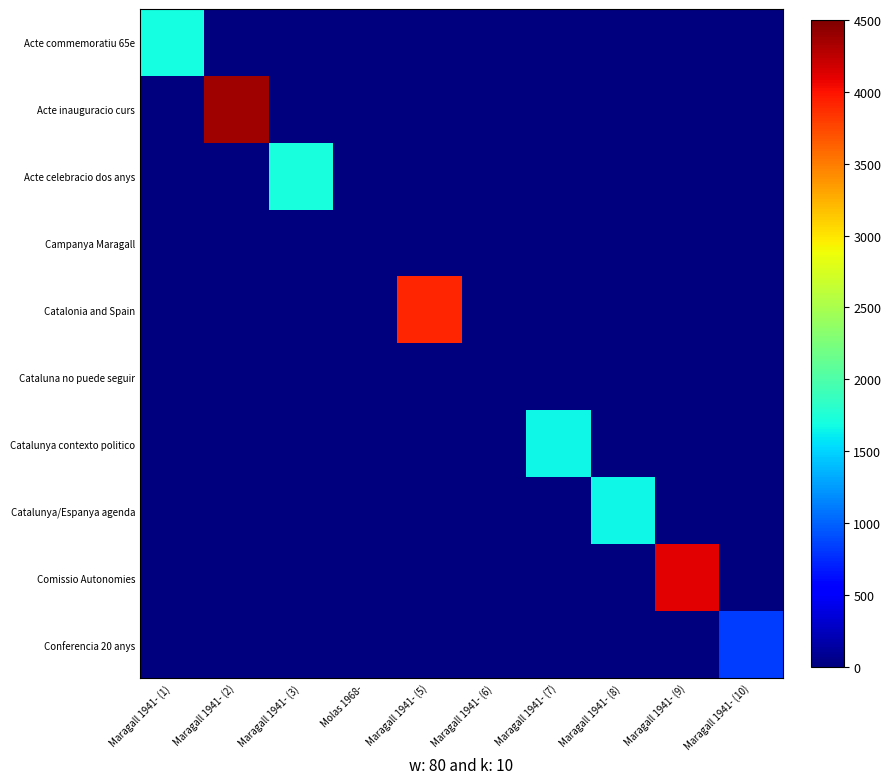

Reading left to right, transcribe all the data shown in this chart.

Acte commemoratiu 65e: Maragall 1941- (1)=1701	Maragall 1941- (2)=0	Maragall 1941- (3)=0	Molas 1968-=0	Maragall 1941- (5)=0	Maragall 1941- (6)=0	Maragall 1941- (7)=0	Maragall 1941- (8)=0	Maragall 1941- (9)=0	Maragall 1941- (10)=0
Acte inauguracio curs: Maragall 1941- (1)=0	Maragall 1941- (2)=4362	Maragall 1941- (3)=0	Molas 1968-=0	Maragall 1941- (5)=0	Maragall 1941- (6)=0	Maragall 1941- (7)=0	Maragall 1941- (8)=0	Maragall 1941- (9)=0	Maragall 1941- (10)=0
Acte celebracio dos anys: Maragall 1941- (1)=0	Maragall 1941- (2)=0	Maragall 1941- (3)=1717	Molas 1968-=0	Maragall 1941- (5)=0	Maragall 1941- (6)=0	Maragall 1941- (7)=0	Maragall 1941- (8)=0	Maragall 1941- (9)=0	Maragall 1941- (10)=0
Campanya Maragall: Maragall 1941- (1)=0	Maragall 1941- (2)=0	Maragall 1941- (3)=0	Molas 1968-=0	Maragall 1941- (5)=0	Maragall 1941- (6)=0	Maragall 1941- (7)=0	Maragall 1941- (8)=0	Maragall 1941- (9)=0	Maragall 1941- (10)=0
Catalonia and Spain: Maragall 1941- (1)=0	Maragall 1941- (2)=0	Maragall 1941- (3)=0	Molas 1968-=0	Maragall 1941- (5)=3911	Maragall 1941- (6)=0	Maragall 1941- (7)=0	Maragall 1941- (8)=0	Maragall 1941- (9)=0	Maragall 1941- (10)=0
Cataluna no puede seguir: Maragall 1941- (1)=0	Maragall 1941- (2)=0	Maragall 1941- (3)=0	Molas 1968-=0	Maragall 1941- (5)=0	Maragall 1941- (6)=0	Maragall 1941- (7)=0	Maragall 1941- (8)=0	Maragall 1941- (9)=0	Maragall 1941- (10)=0
Catalunya contexto politico: Maragall 1941- (1)=0	Maragall 1941- (2)=0	Maragall 1941- (3)=0	Molas 1968-=0	Maragall 1941- (5)=0	Maragall 1941- (6)=0	Maragall 1941- (7)=1657	Maragall 1941- (8)=0	Maragall 1941- (9)=0	Maragall 1941- (10)=0
Catalunya/Espanya agenda: Maragall 1941- (1)=0	Maragall 1941- (2)=0	Maragall 1941- (3)=0	Molas 1968-=0	Maragall 1941- (5)=0	Maragall 1941- (6)=0	Maragall 1941- (7)=0	Maragall 1941- (8)=1669	Maragall 1941- (9)=0	Maragall 1941- (10)=0
Comissio Autonomies: Maragall 1941- (1)=0	Maragall 1941- (2)=0	Maragall 1941- (3)=0	Molas 1968-=0	Maragall 1941- (5)=0	Maragall 1941- (6)=0	Maragall 1941- (7)=0	Maragall 1941- (8)=0	Maragall 1941- (9)=4100	Maragall 1941- (10)=0
Conferencia 20 anys: Maragall 1941- (1)=0	Maragall 1941- (2)=0	Maragall 1941- (3)=0	Molas 1968-=0	Maragall 1941- (5)=0	Maragall 1941- (6)=0	Maragall 1941- (7)=0	Maragall 1941- (8)=0	Maragall 1941- (9)=0	Maragall 1941- (10)=828